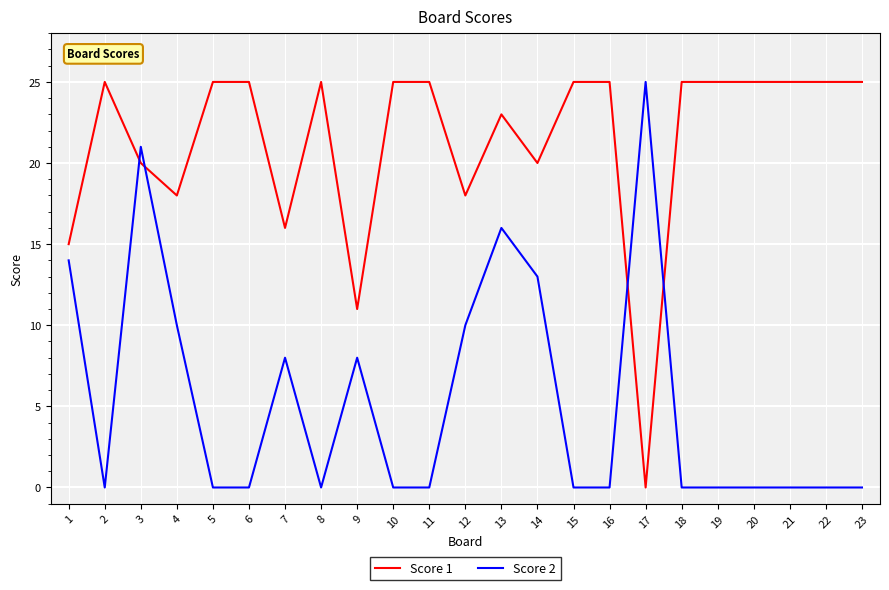

Is the value of Score 2 at 6 greater than the value of Score 1 at 13?

No